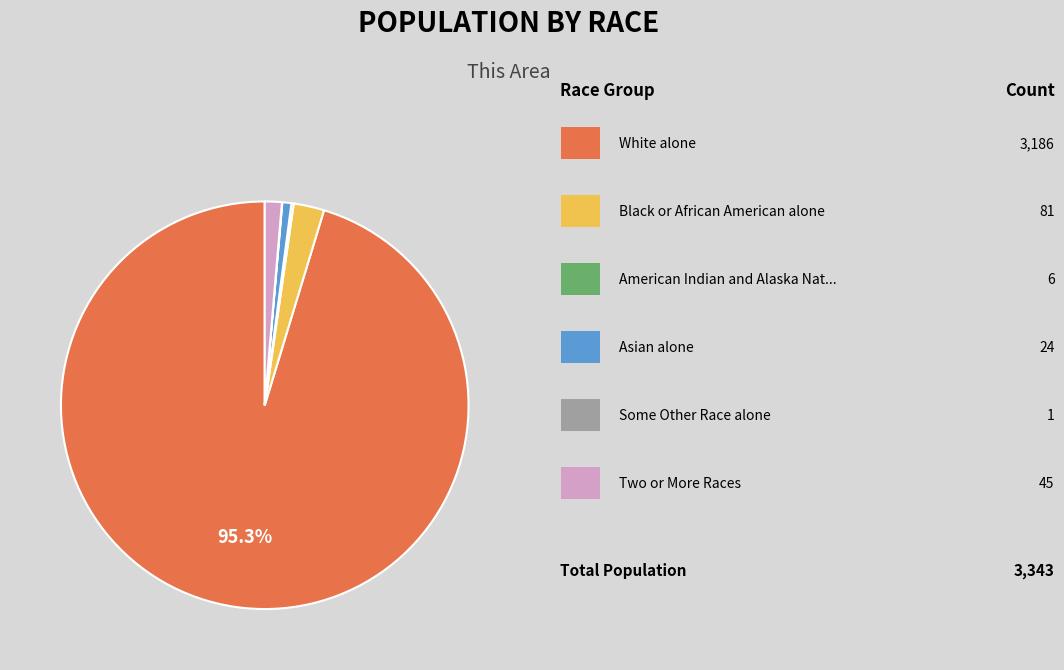

Is there any slice that represents more than half of the pie?

Yes